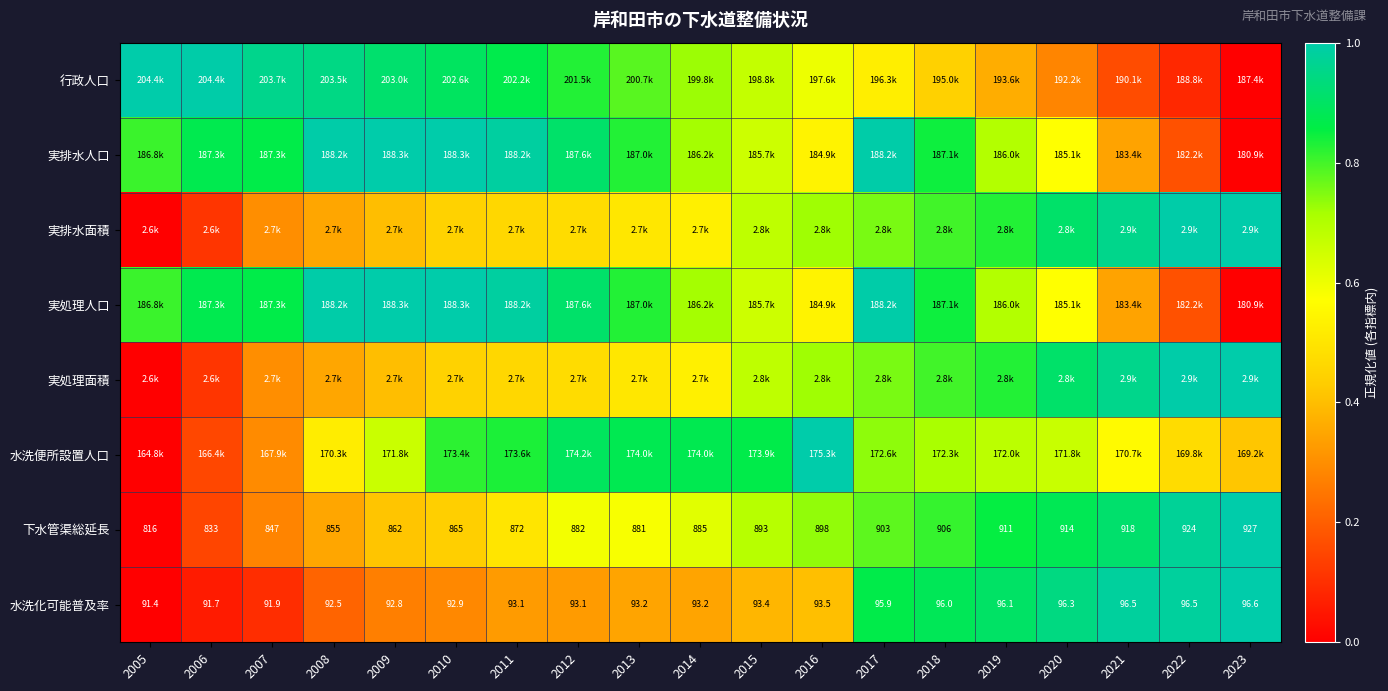

What is the difference between the second highest and minimum values in the 実処理面積 series?

1.0